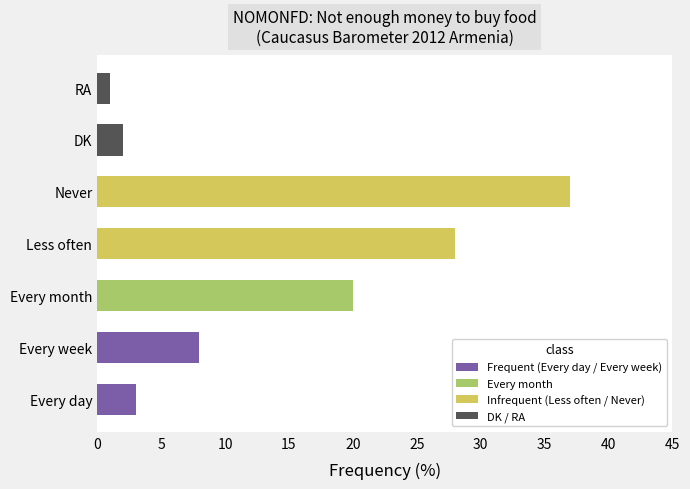

True or false: the data shows 2 at DK.

True